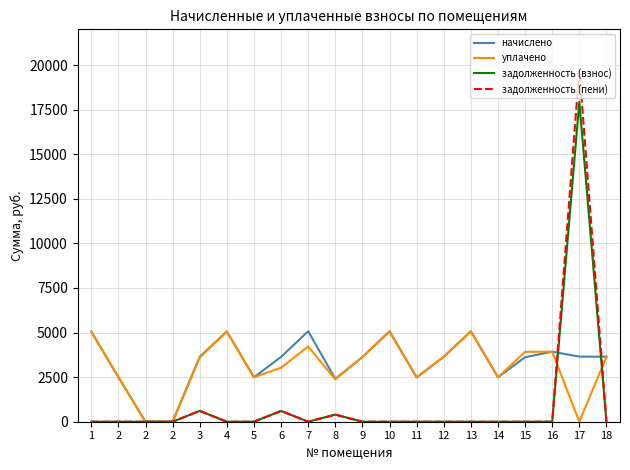

At which label is задолженность (пени) closest to 9878?

3